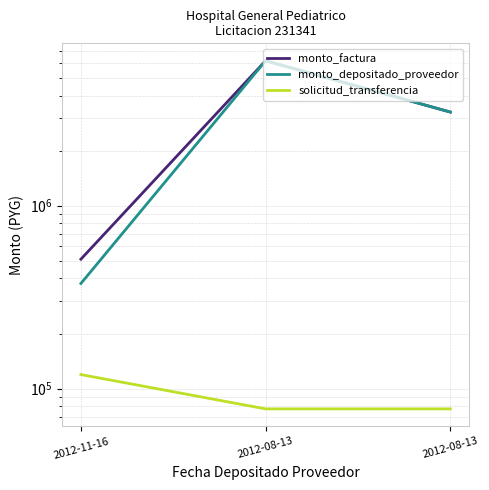

Is the value of solicitud_transferencia at 2012-11-16 greater than the value of monto_factura at 2012-11-16?

No